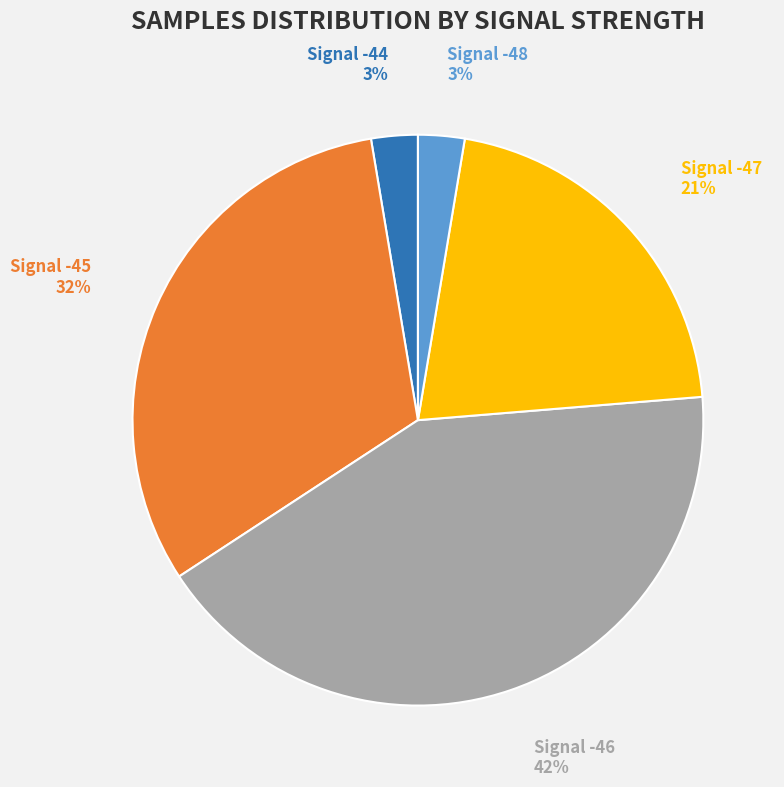

To the nearest percent, what is the average slice percentage?

20%